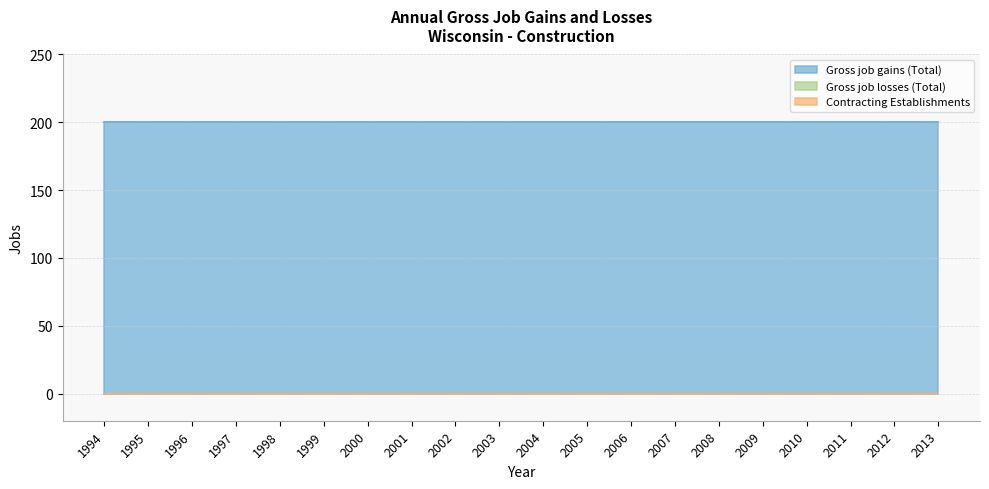

What are all the series names shown in the legend?

Gross job gains (Total), Gross job losses (Total), Contracting Establishments